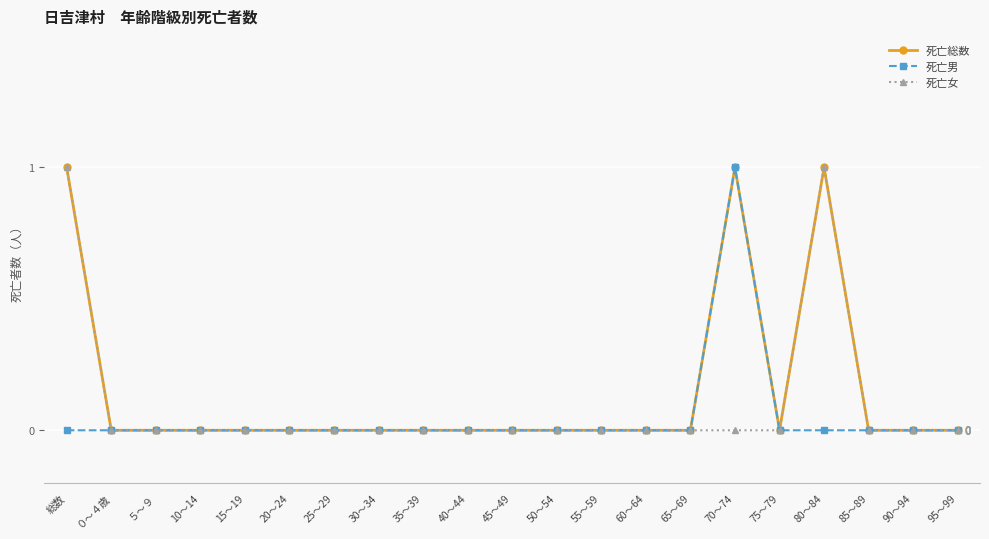

Is it true that 死亡女 equals 0 at 10～14?

True